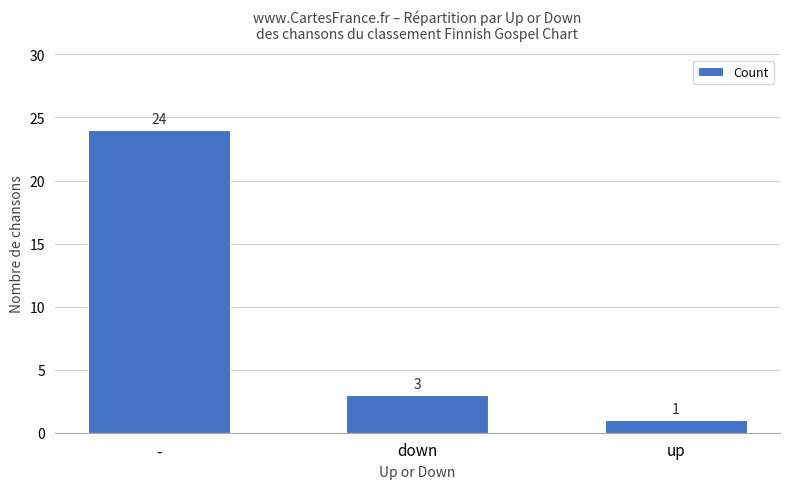

True or false: the data shows 24 at -.

True